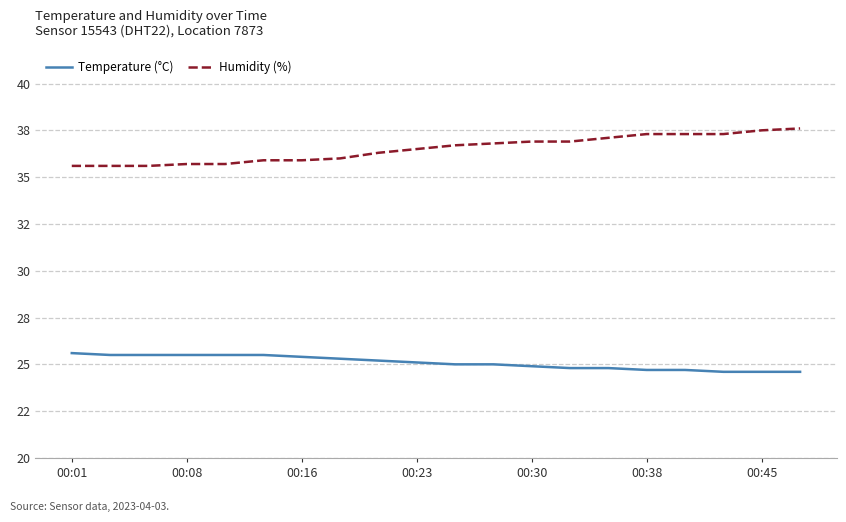

Which series has the largest range (max minus min)?

Humidity (%)